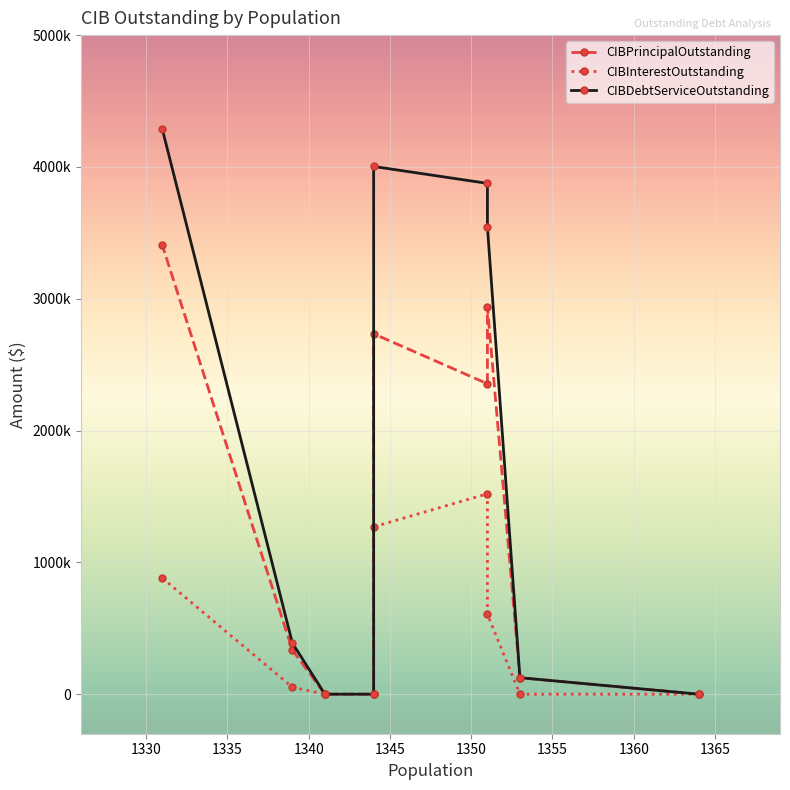

What is the value of the CIBInterestOutstanding point at the 5th from the left?

1269475.7